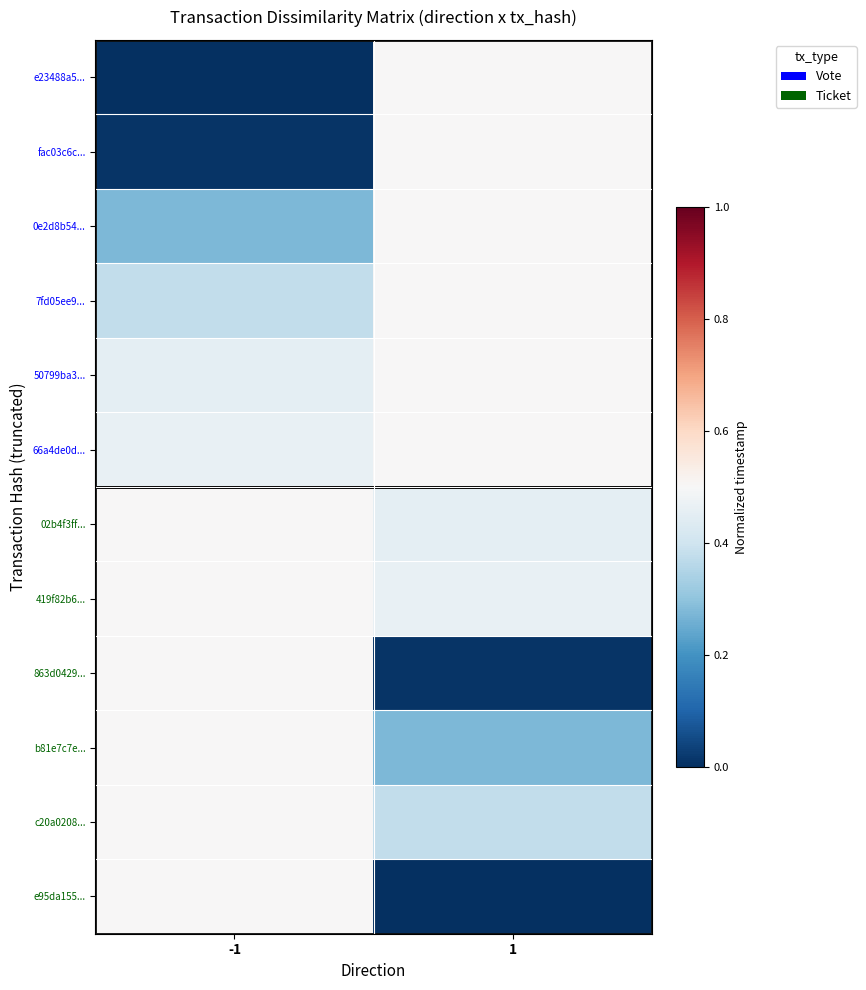

At how many categories does at least one series exceed 0?

2